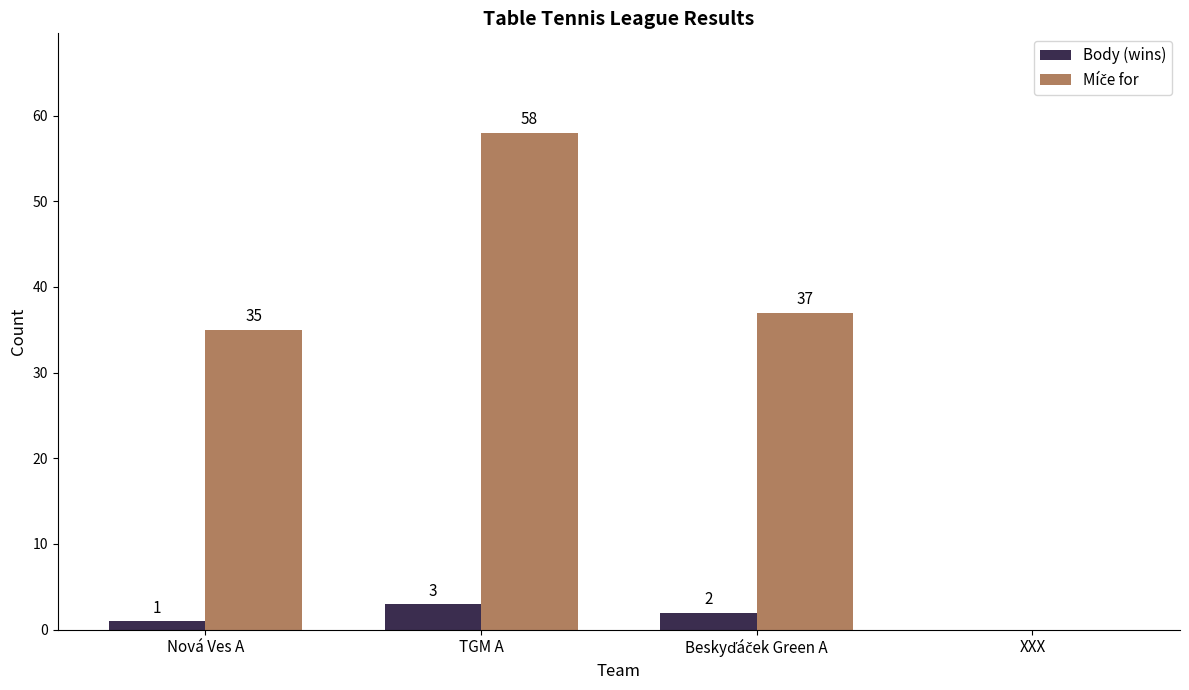

Which category has the highest value across all series?

TGM A